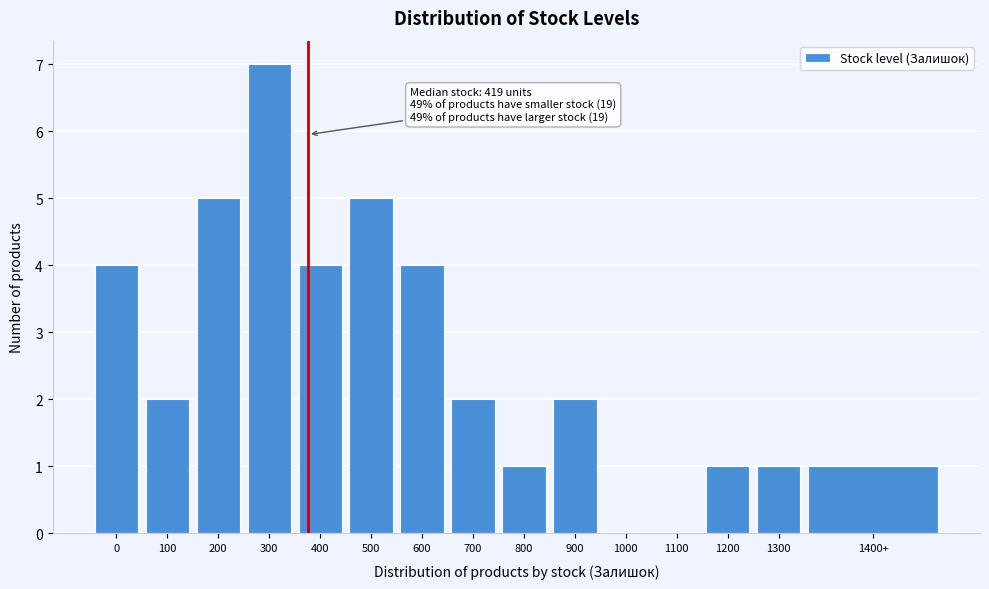

Reading right to left, transcribe all the data shown in this chart.

1400+=1	1300=1	1200=1	1100=0	1000=0	900=2	800=1	700=2	600=4	500=5	400=4	300=7	200=5	100=2	0=4